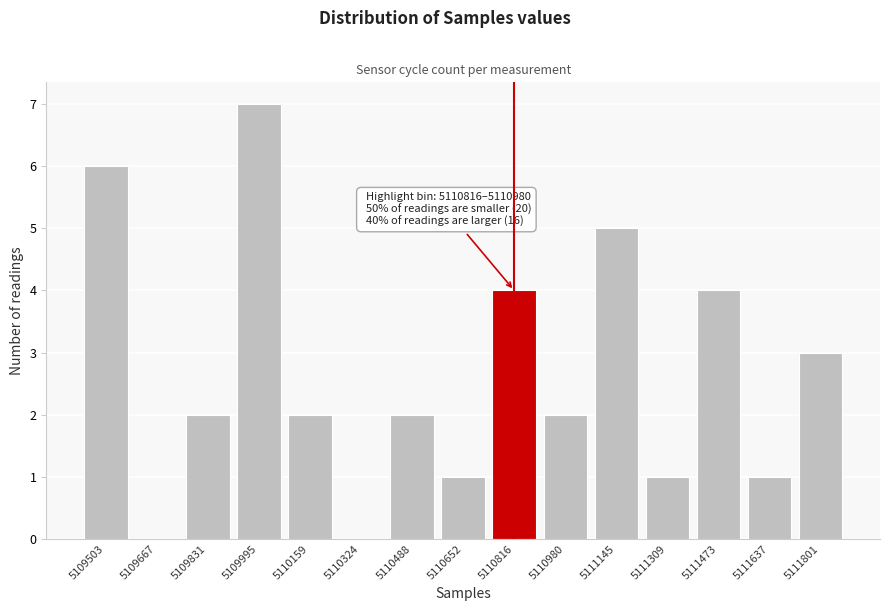

Reading left to right, transcribe all the data shown in this chart.

5109503=6	5109667=0	5109831=2	5109995=7	5110159=2	5110324=0	5110488=2	5110652=1	5110816=4	5110980=2	5111145=5	5111309=1	5111473=4	5111637=1	5111801=3